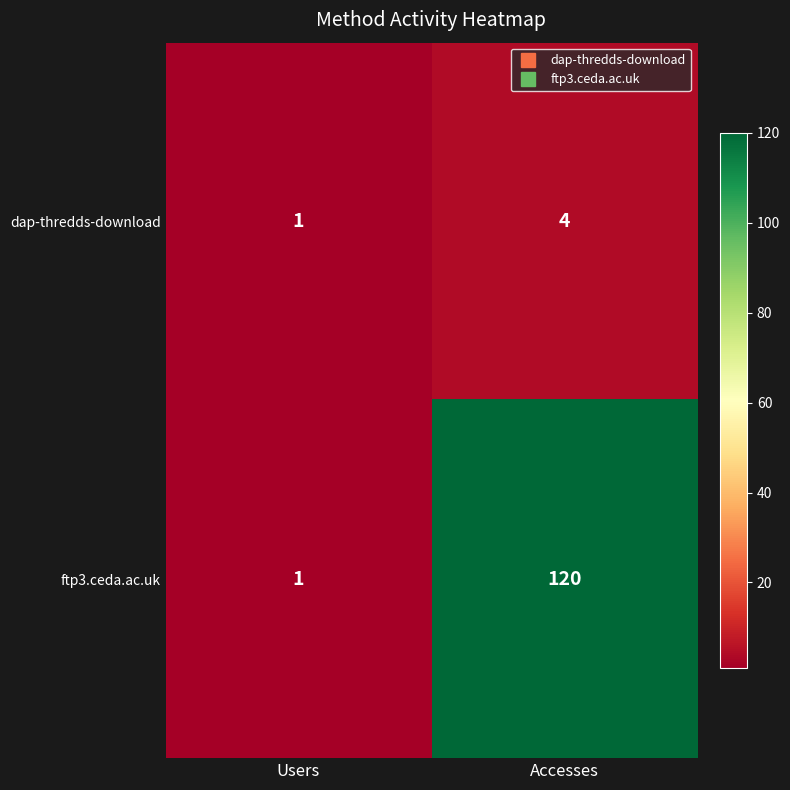

Which series has the largest total across all categories?

ftp3.ceda.ac.uk